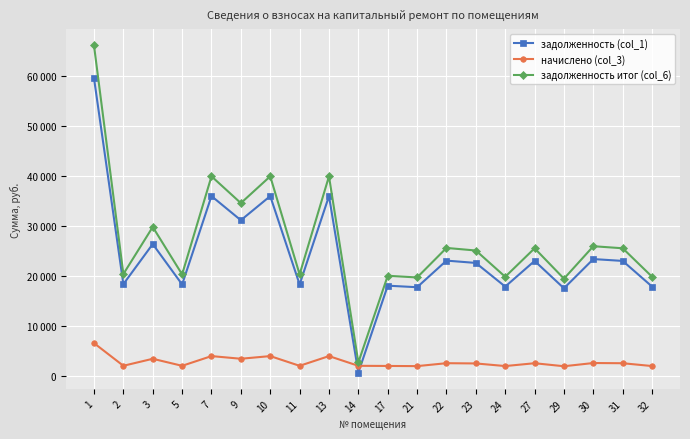

The value of начислено (col_3) at 30 is 2568.5. True or false?

True